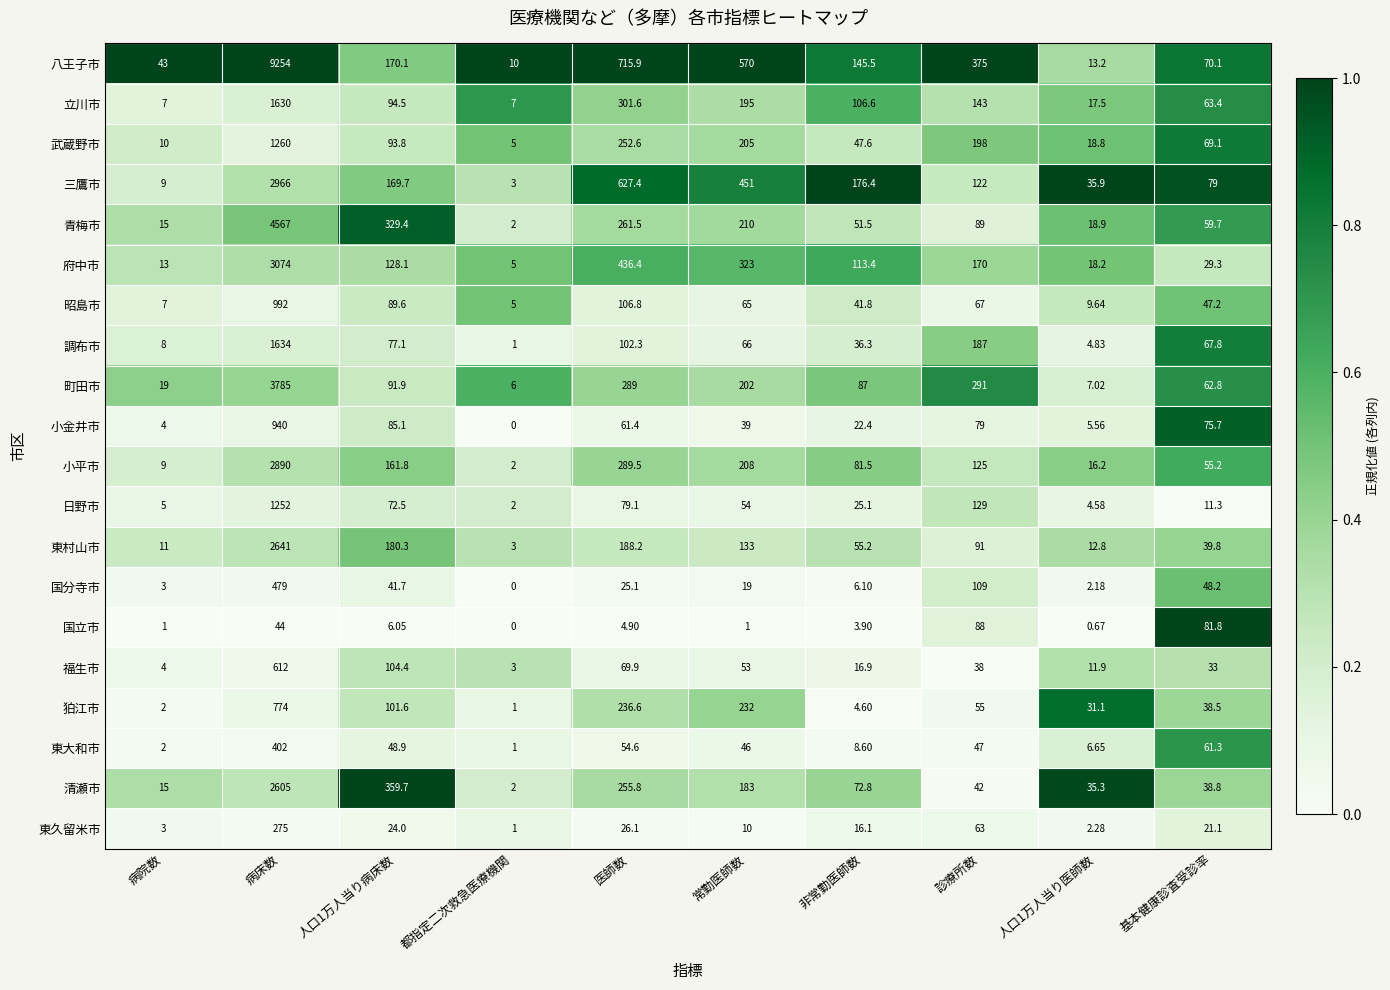

At how many categories does at least one series exceed 0?

10